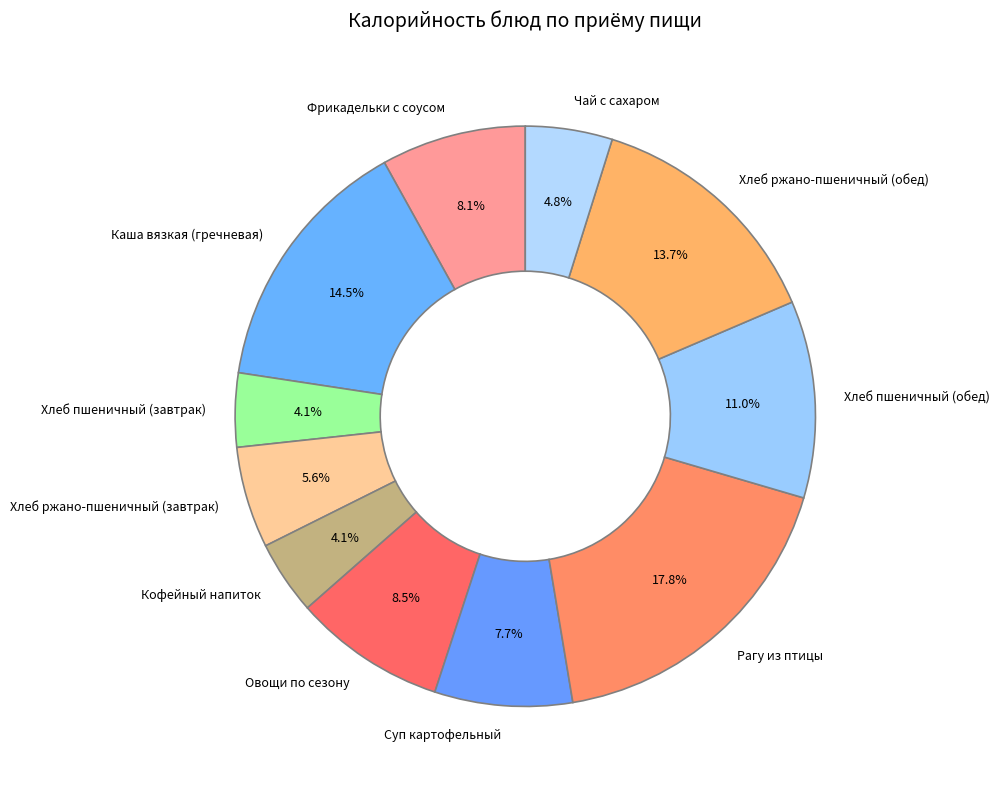

What percentage is the Фрикадельки с соусом slice, to the nearest percent?

8%